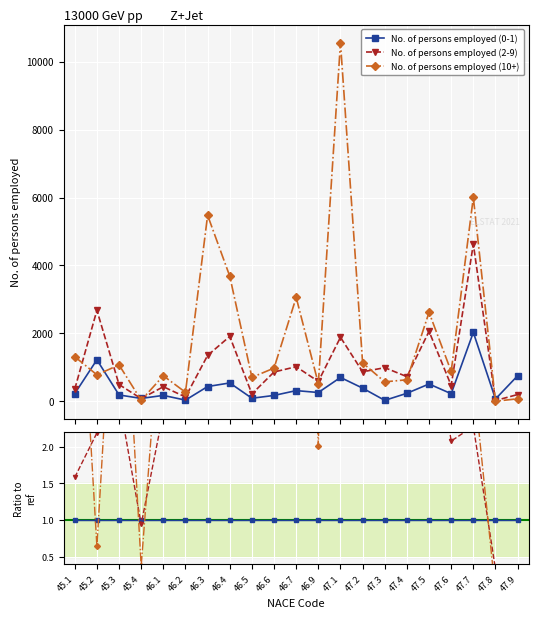

How many data points does each series have?

21